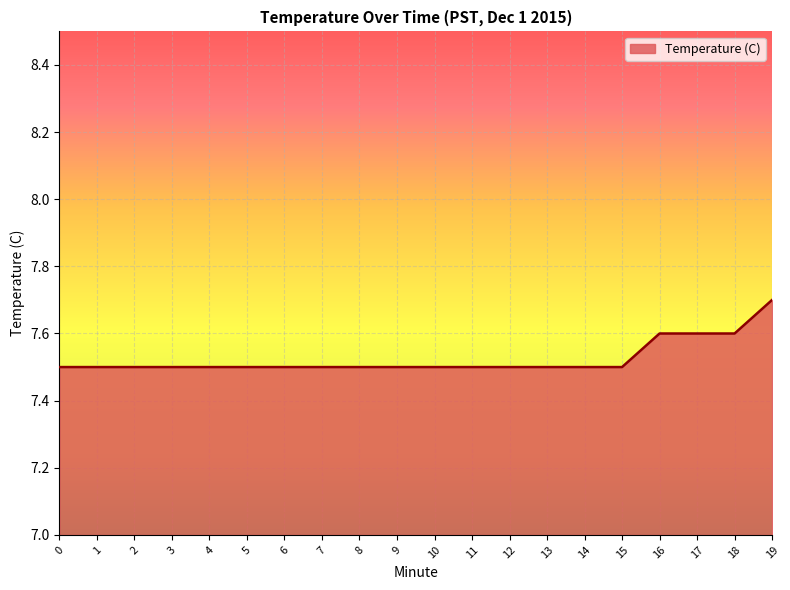

What is the difference between the maximum and minimum values?

0.2